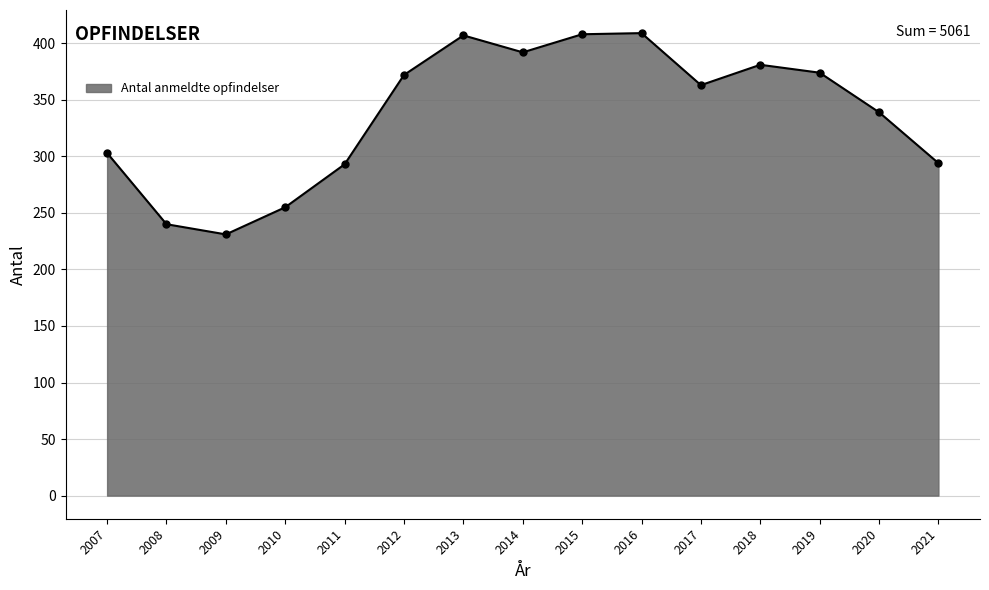

What is the sum of all values?

5061